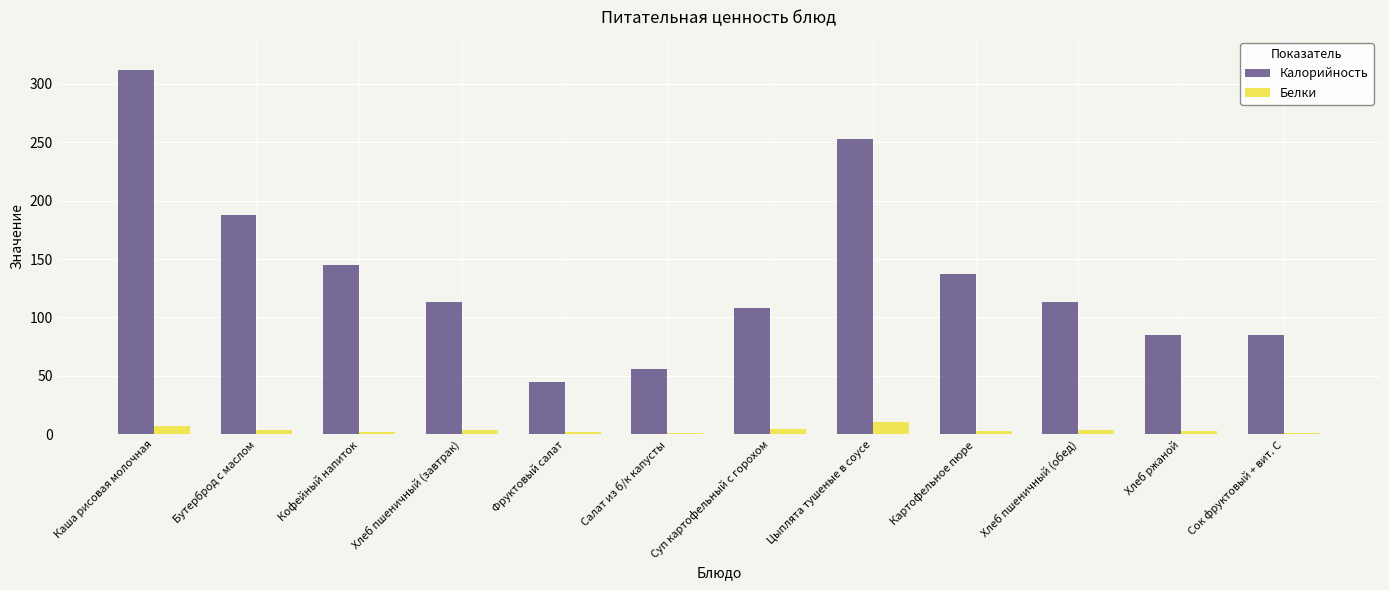

What is the sum of all Белки values?

45.2